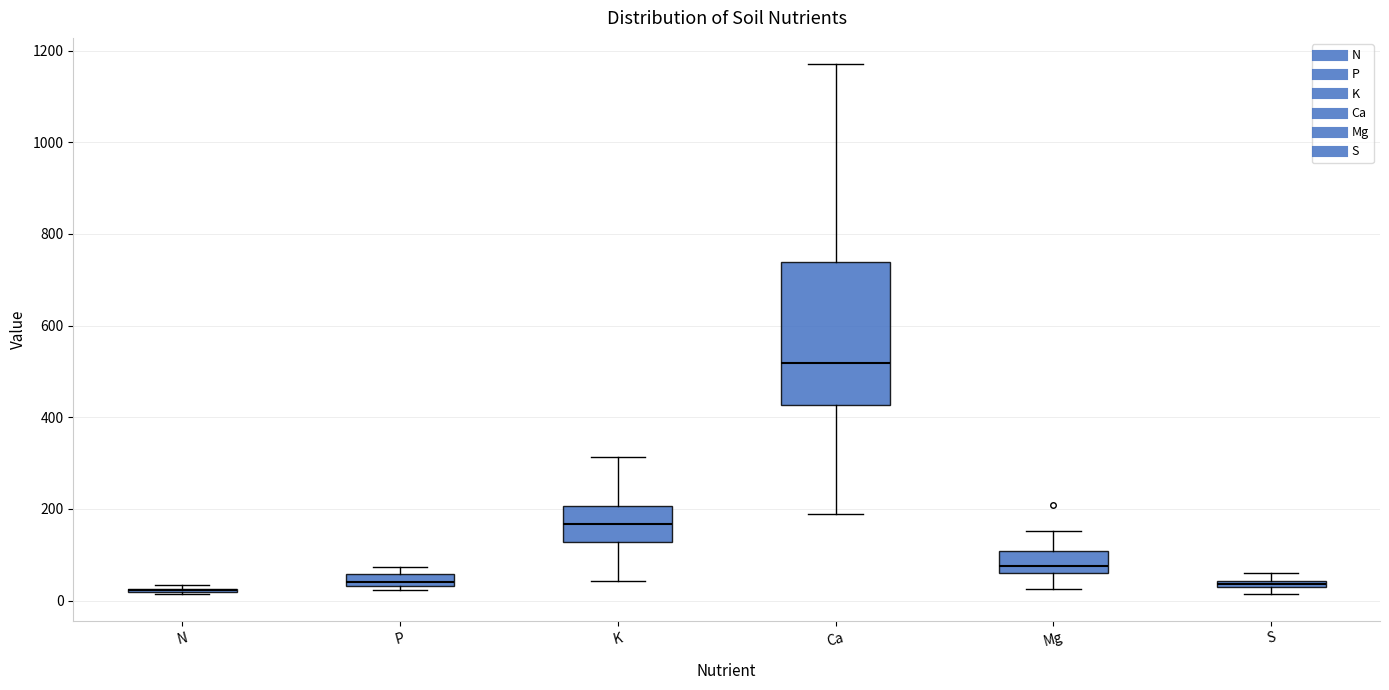

Where is the lower edge of the box for S on the y-axis? The values are not printed on the chart, so give them approximately, as read against the axis.

20